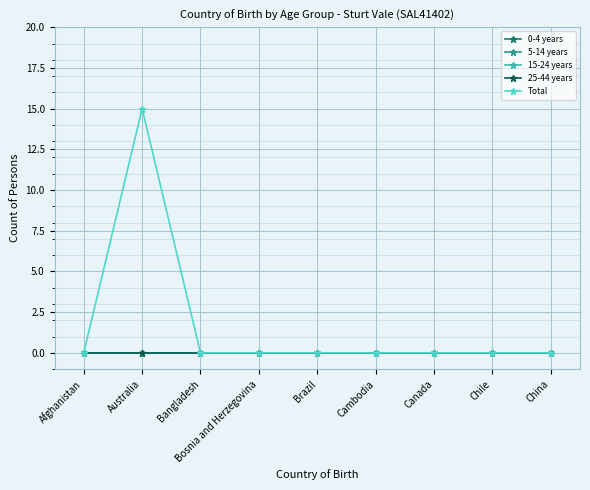

True or false: Total and 5-14 years cross at least once.

False